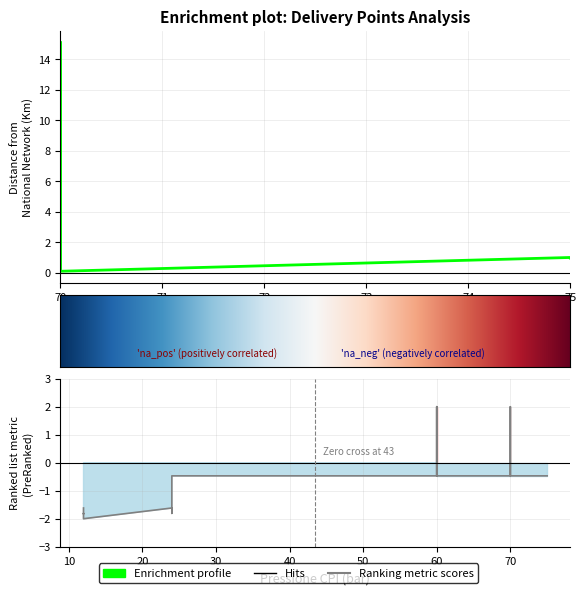

True or false: PCS Medio has a value of 6.7 at 23.

False